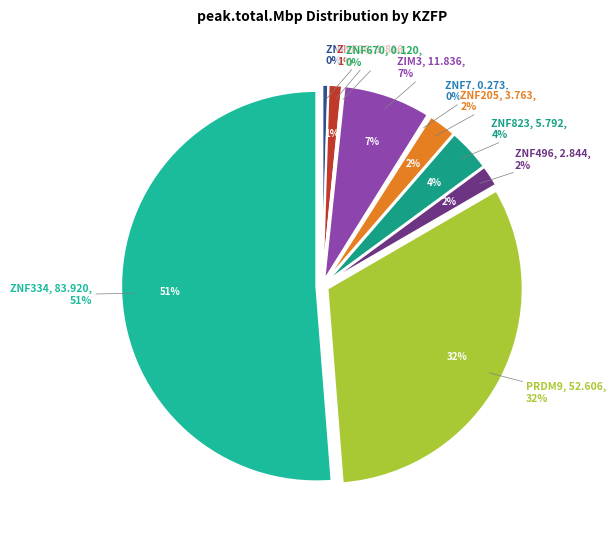

True or false: ZIM3 accounts for 7% of the total.

True